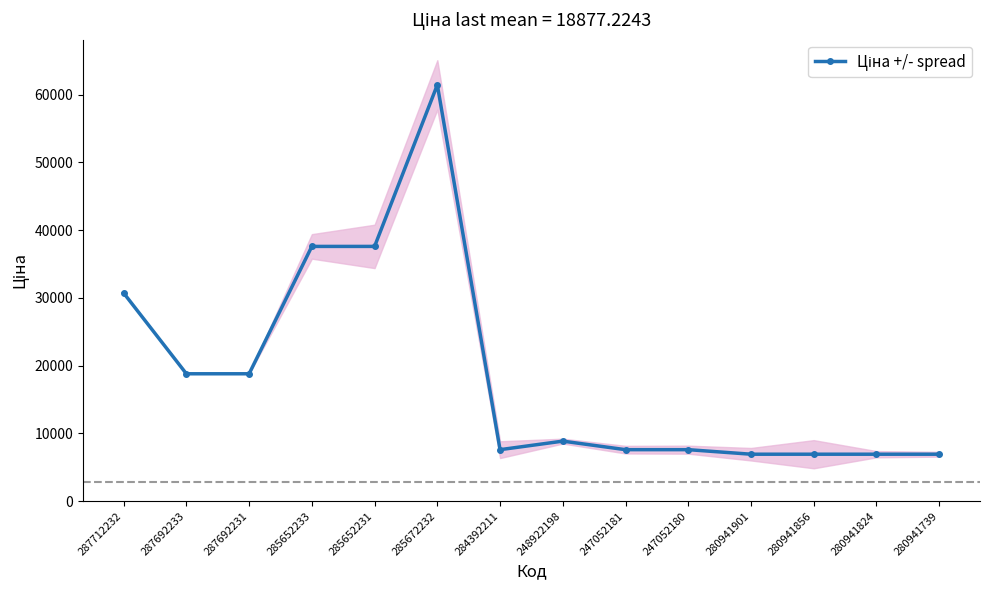

How many data points are less than 8856?

7